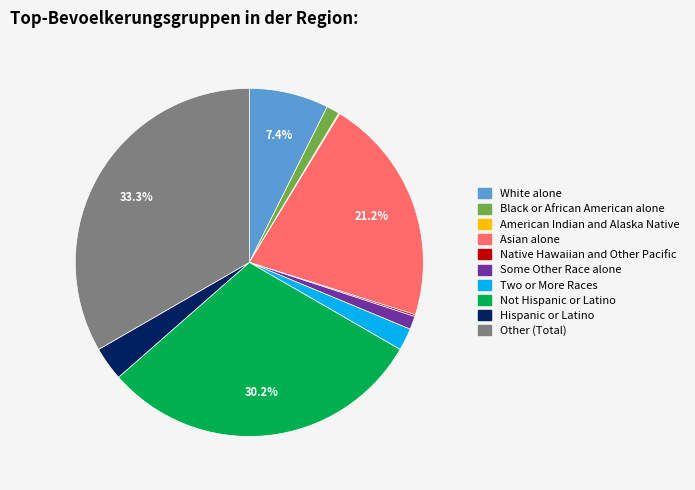

True or false: White alone accounts for 1% of the total.

False